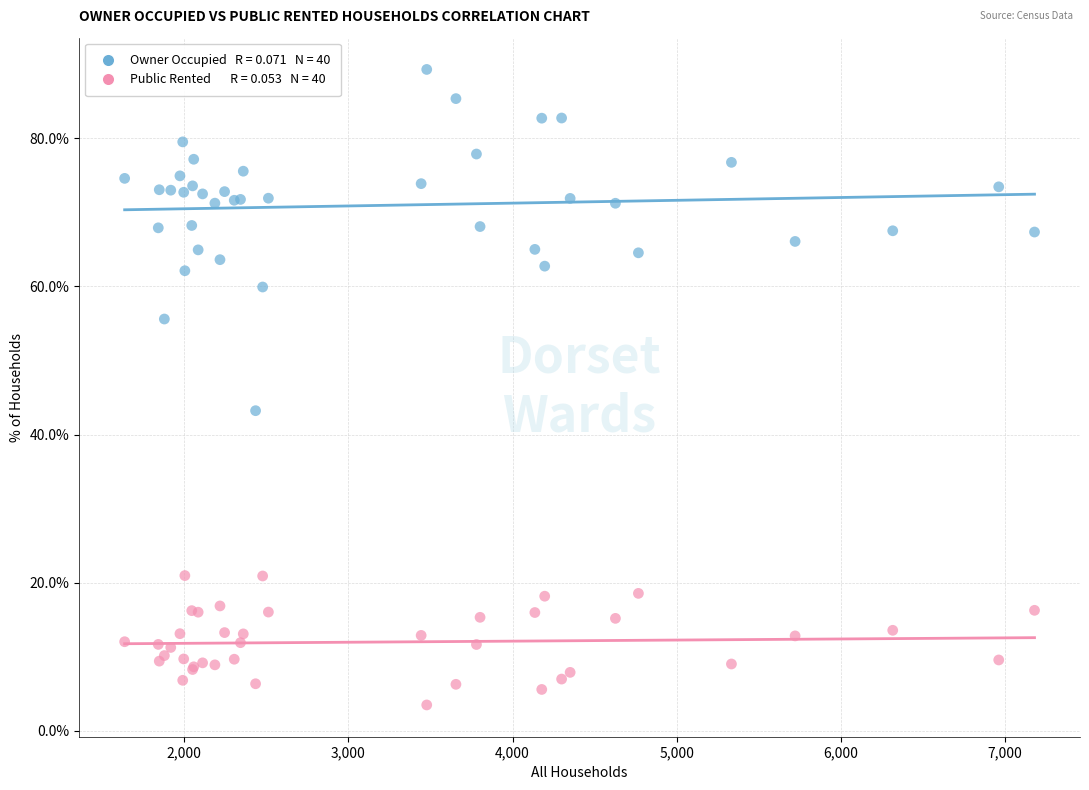

Across all series, what Y value is closest to 46?

43.2